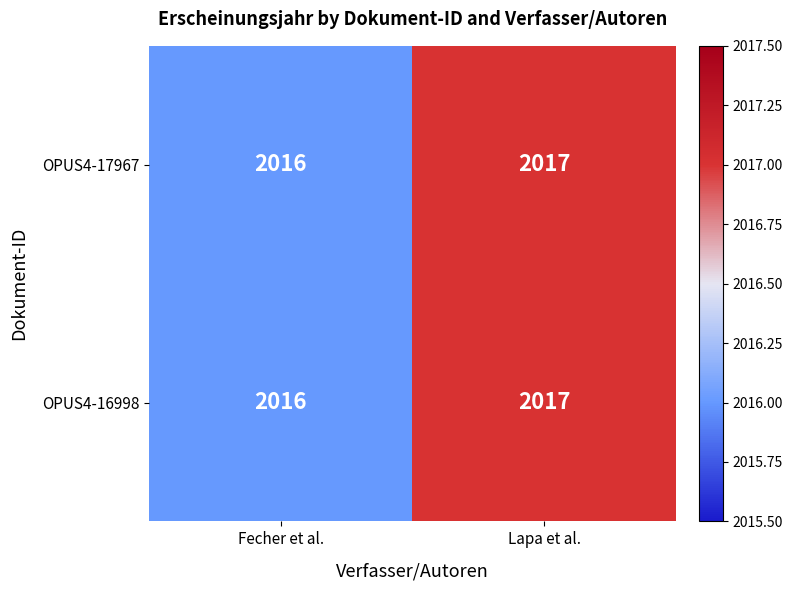

Count the number of categories in the chart.

2